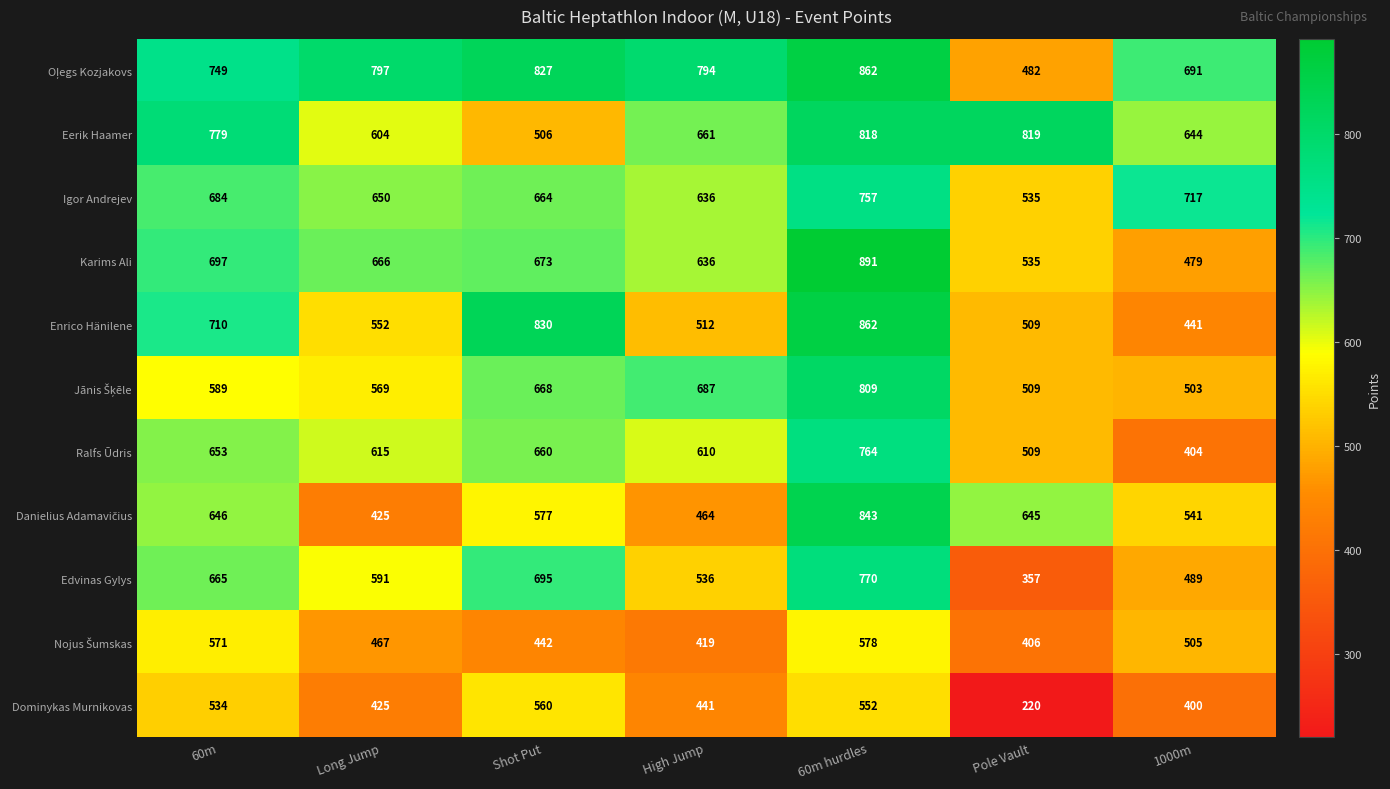

Which series has the widest spread of values?

Enrico Hänilene